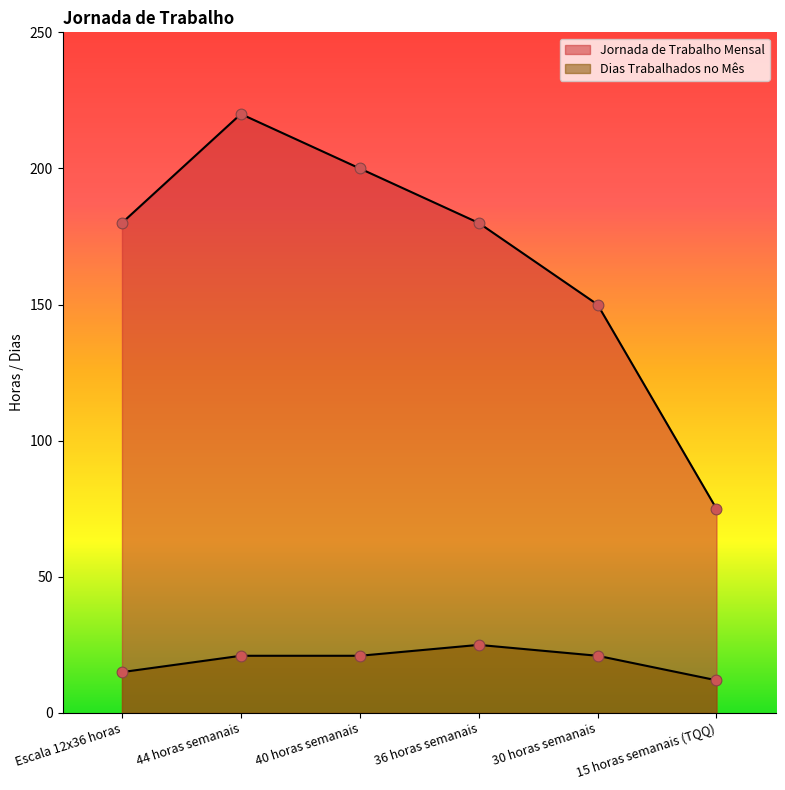

What is the total value across all series at 36 horas semanais?

205